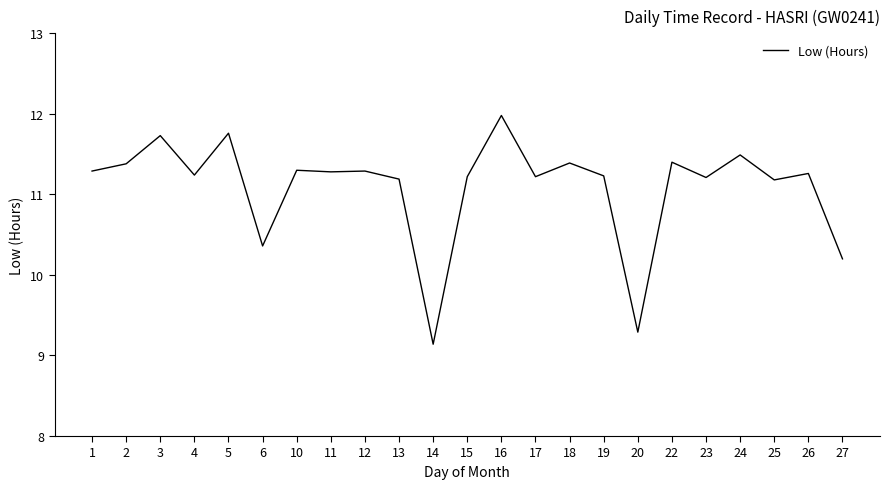

What is the ratio of the value at 17 to the value at 18?

1.0